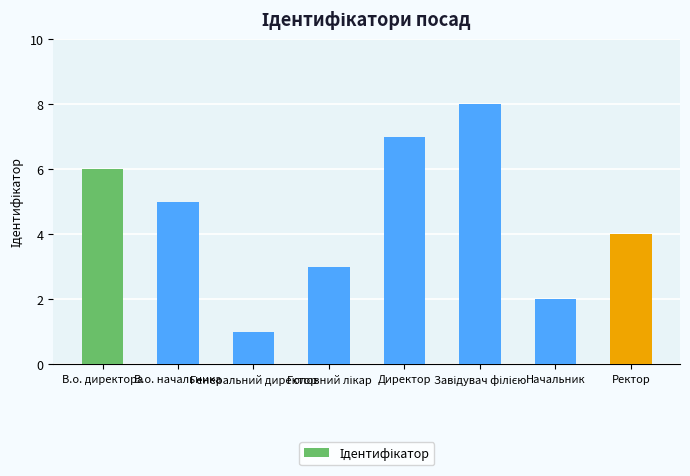

What position from the left is В.о. директора?

1